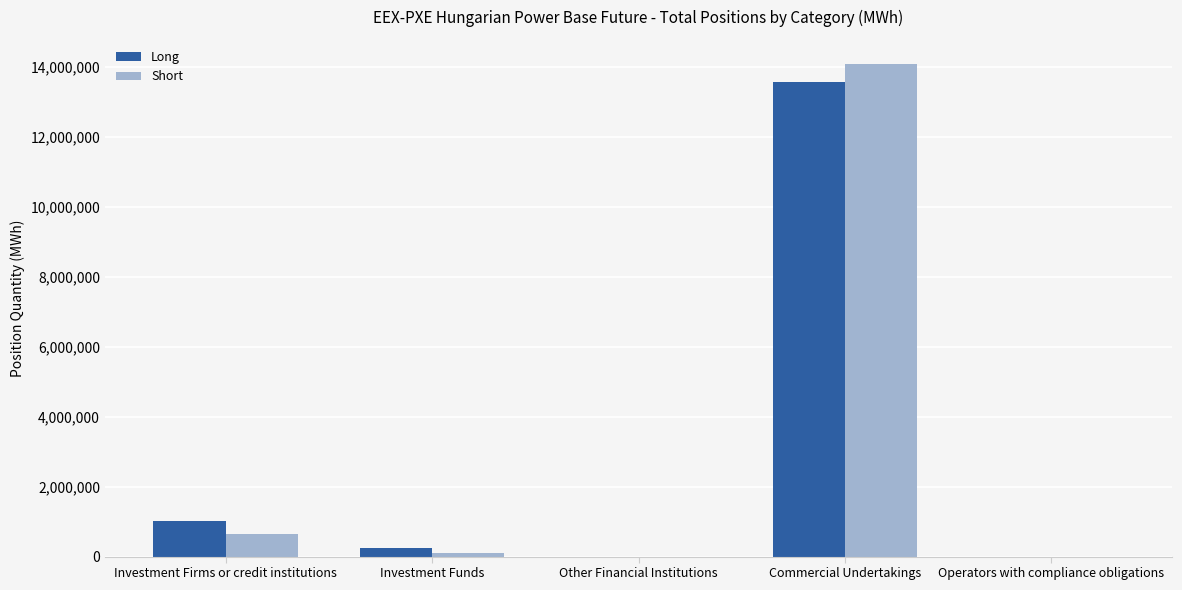

True or false: Short has a value of -8532095 at Other Financial Institutions.

False